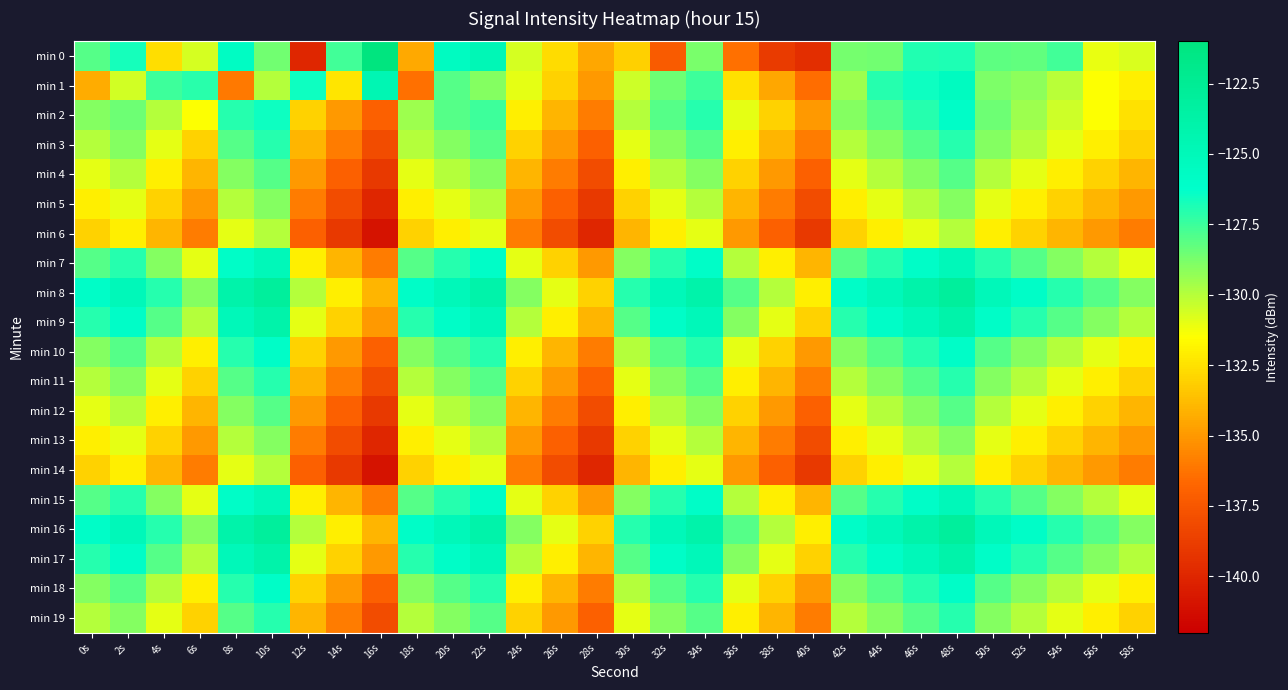

What is the difference between the highest and lowest values at 50s?

7.0